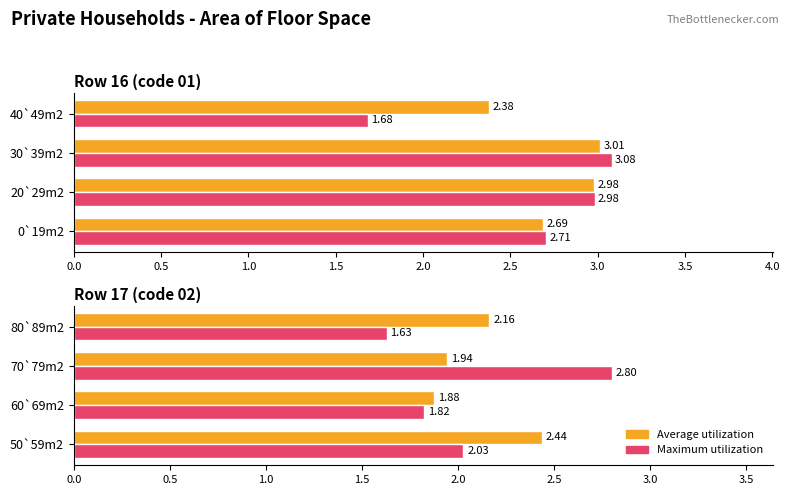

How many bars are there in each group?

2